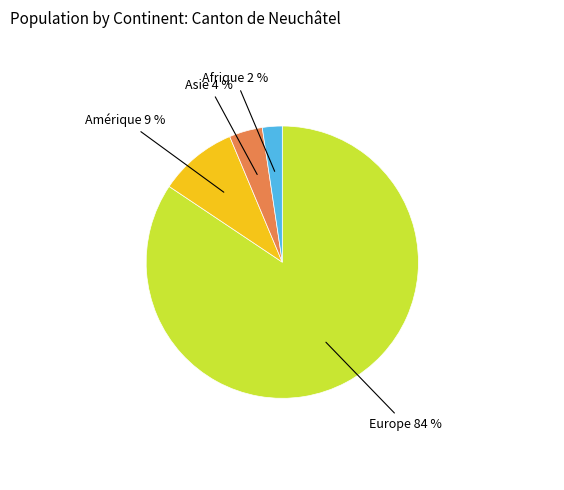

Does any single category account for the majority?

Yes